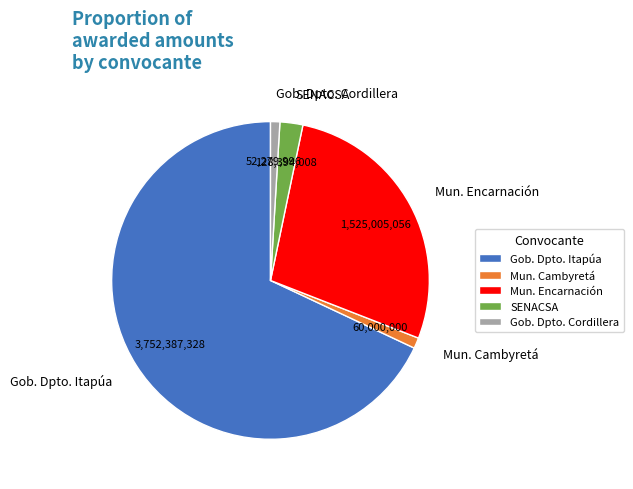

What is the largest slice in the pie chart?

Gob. Dpto. Itapúa